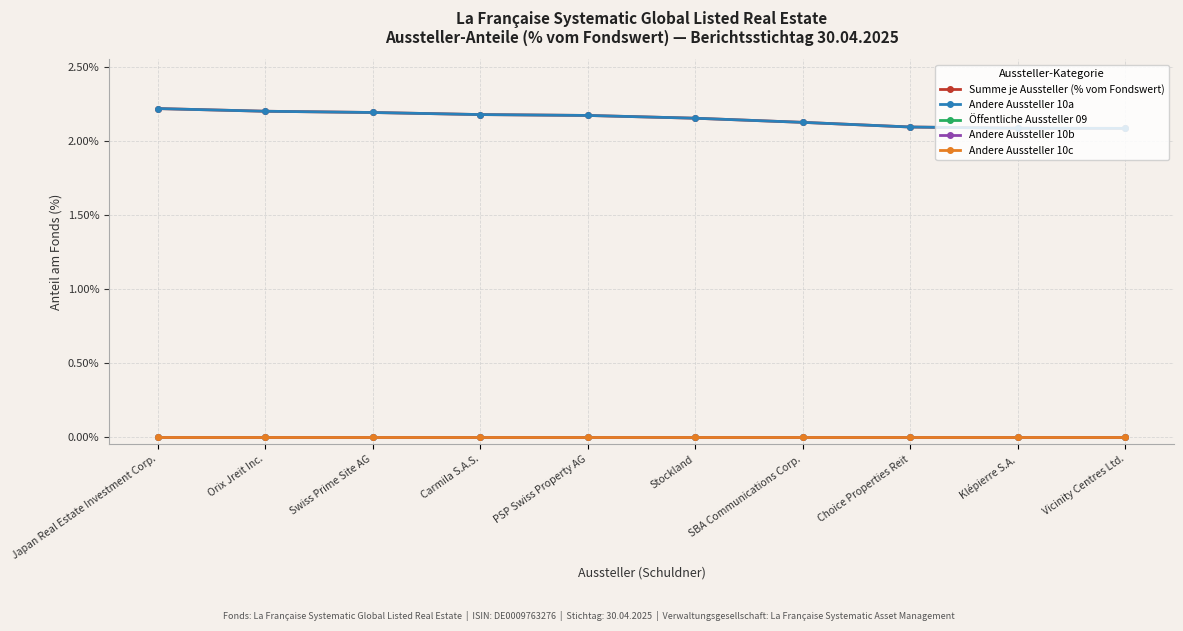

Rank the categories by Öffentliche Aussteller 09 value from highest to lowest.

Japan Real Estate Investment Corp., Orix Jreit Inc., Swiss Prime Site AG, Carmila S.A.S., PSP Swiss Property AG, Stockland, SBA Communications Corp., Choice Properties Reit, Klépierre S.A., Vicinity Centres Ltd.